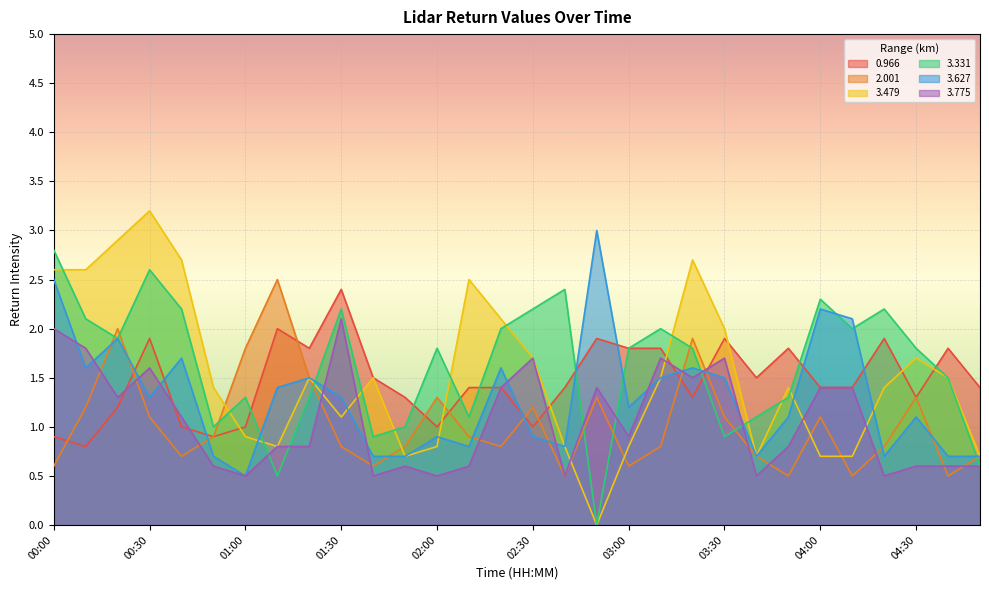

At how many categories does at least one series exceed 0?

30